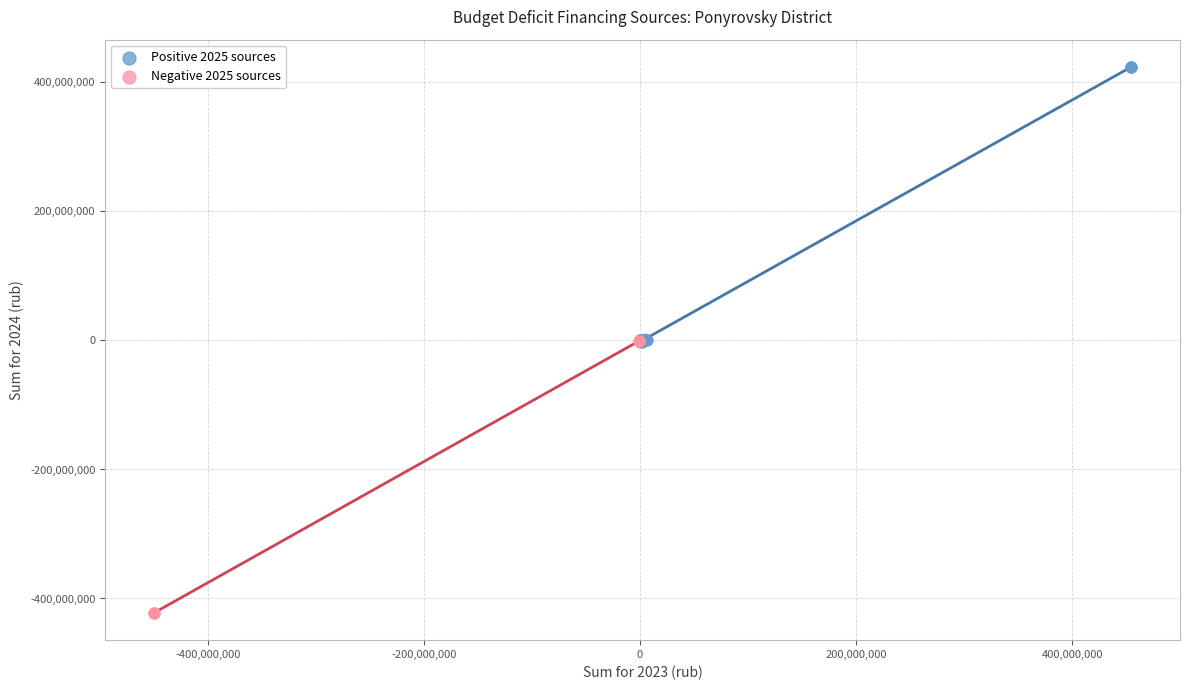

Which series has the largest Y range (max minus min)?

Positive 2025 sources